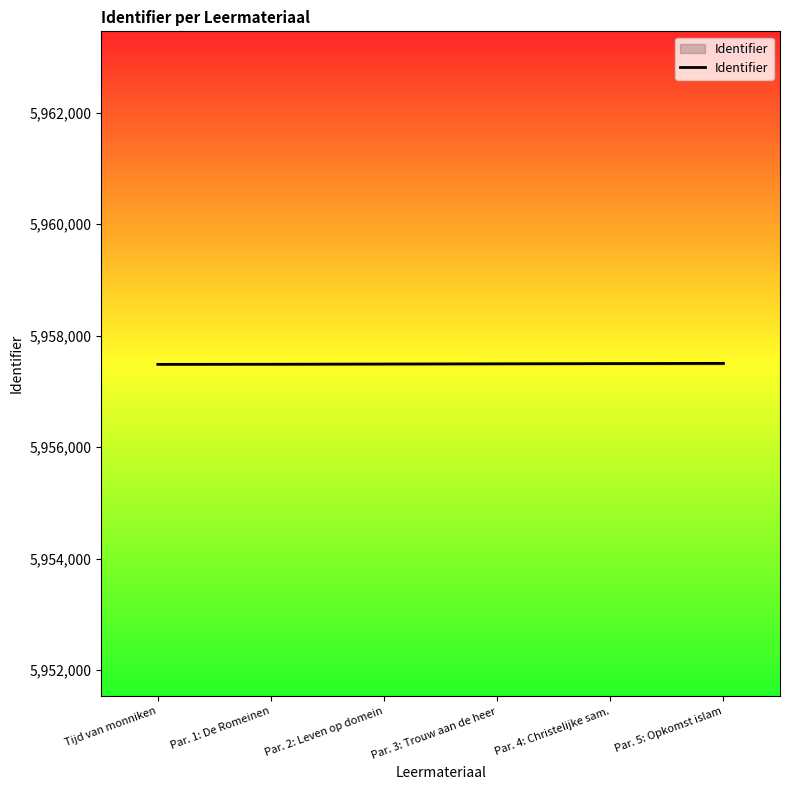

What is the maximum value shown in the chart?

5957503